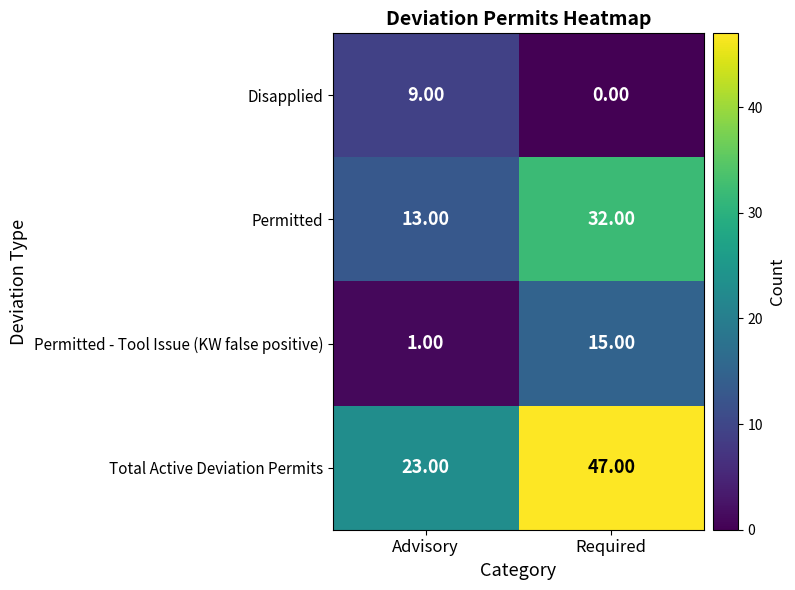

What is the difference between the maximum and minimum values in the Disapplied series?

9